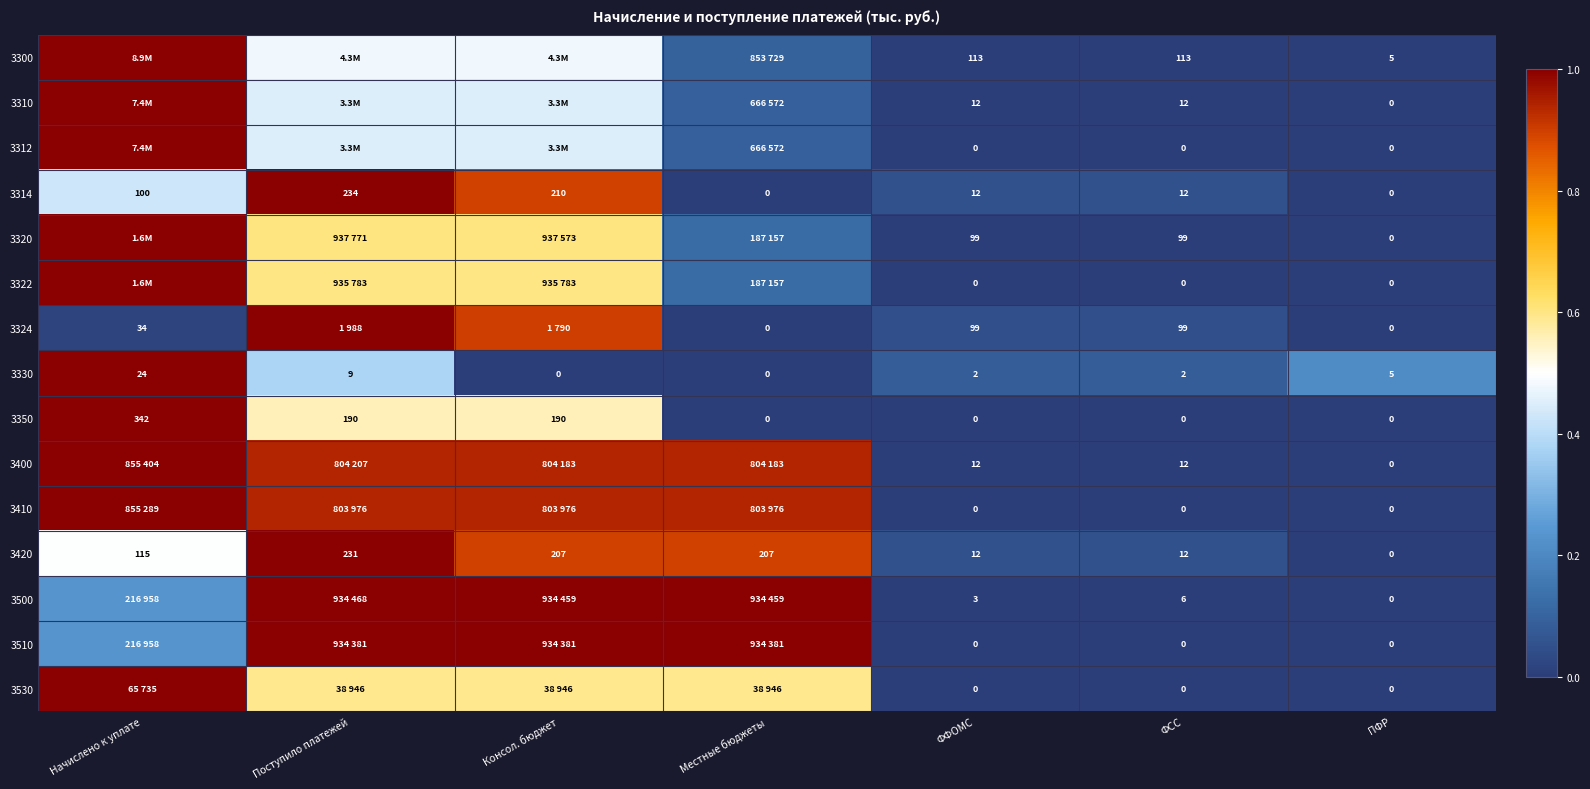

Is the value of 3330 at Поступило платежей greater than the value of 3310 at ФФОМС?

No